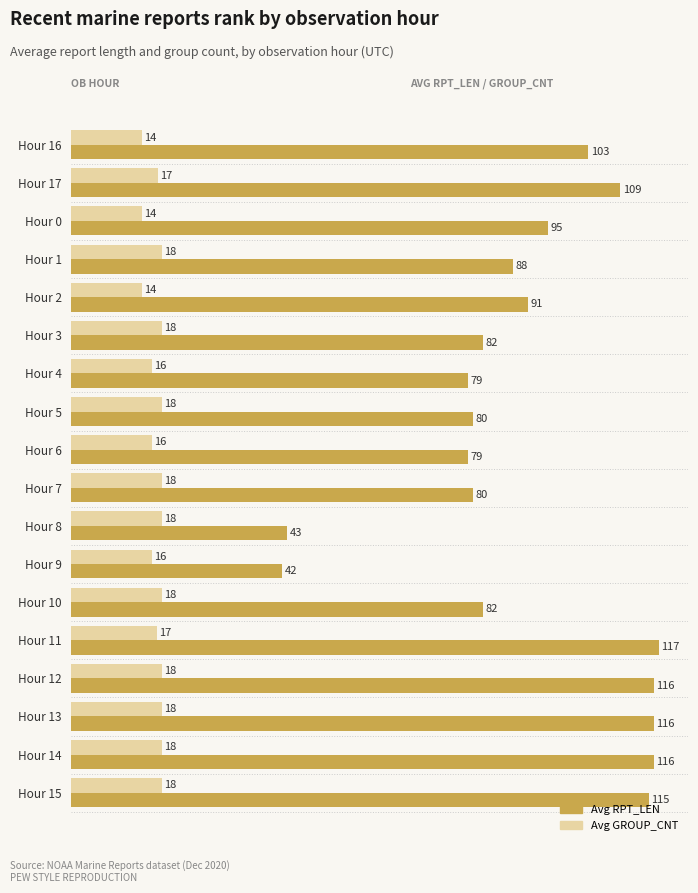

What is the smallest value displayed?

14.0